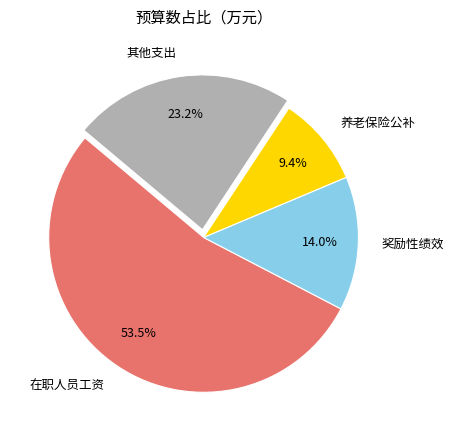

How many slices are in this pie chart?

4